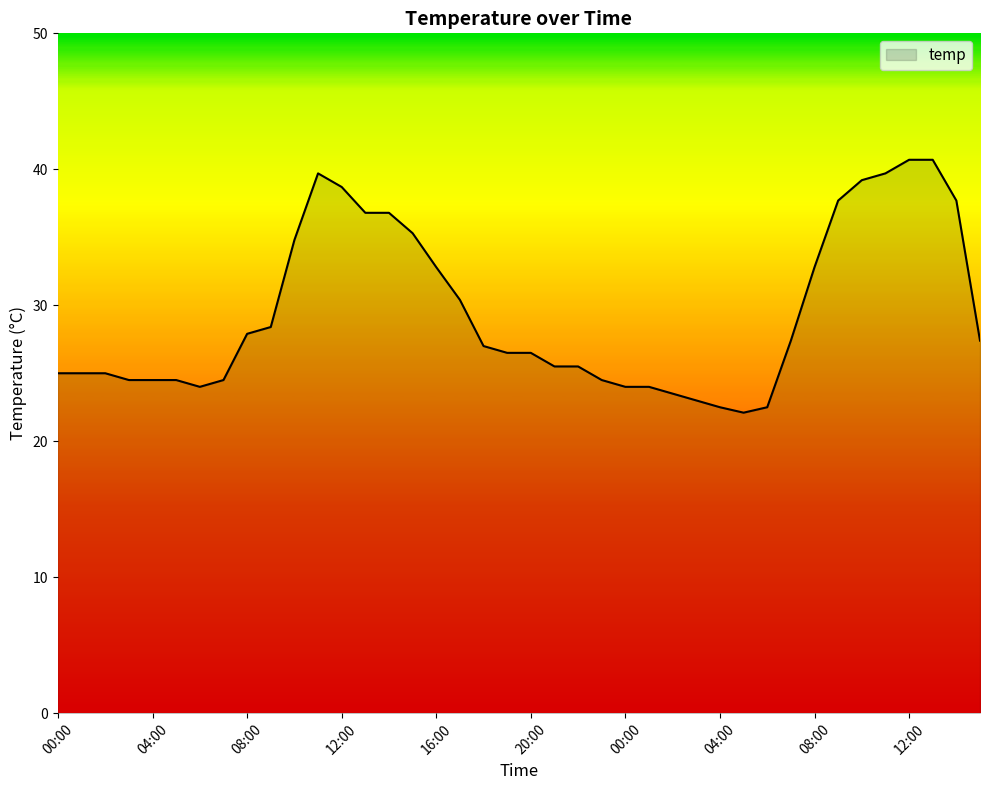

True or false: the data has more than 0 interior local peaks.

True